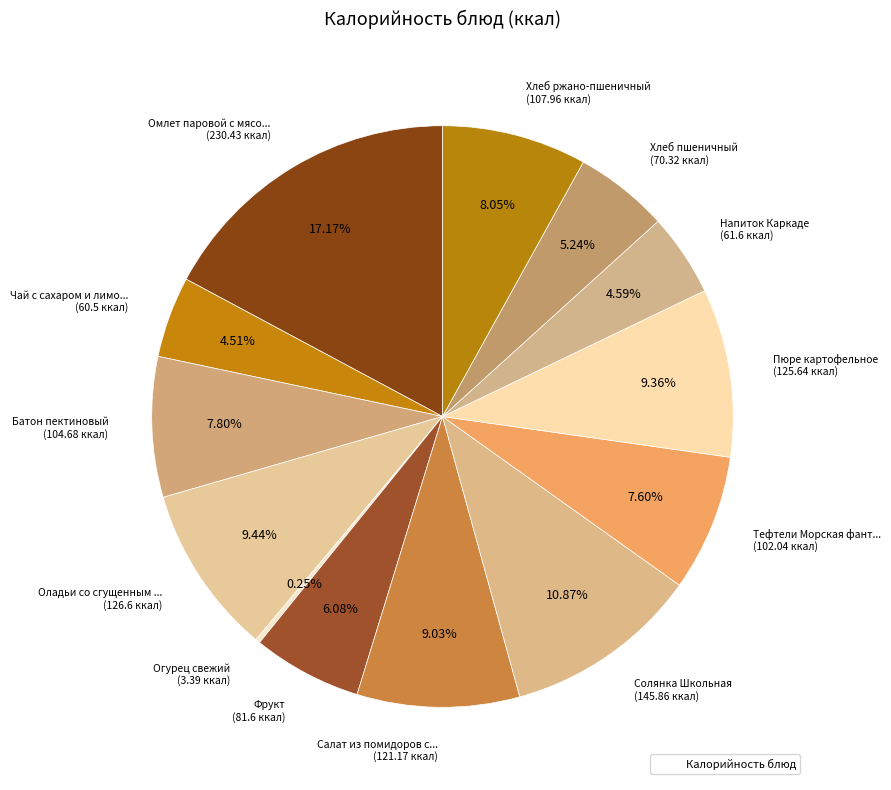

Which category has the biggest portion of the pie?

Омлет паровой с мясом